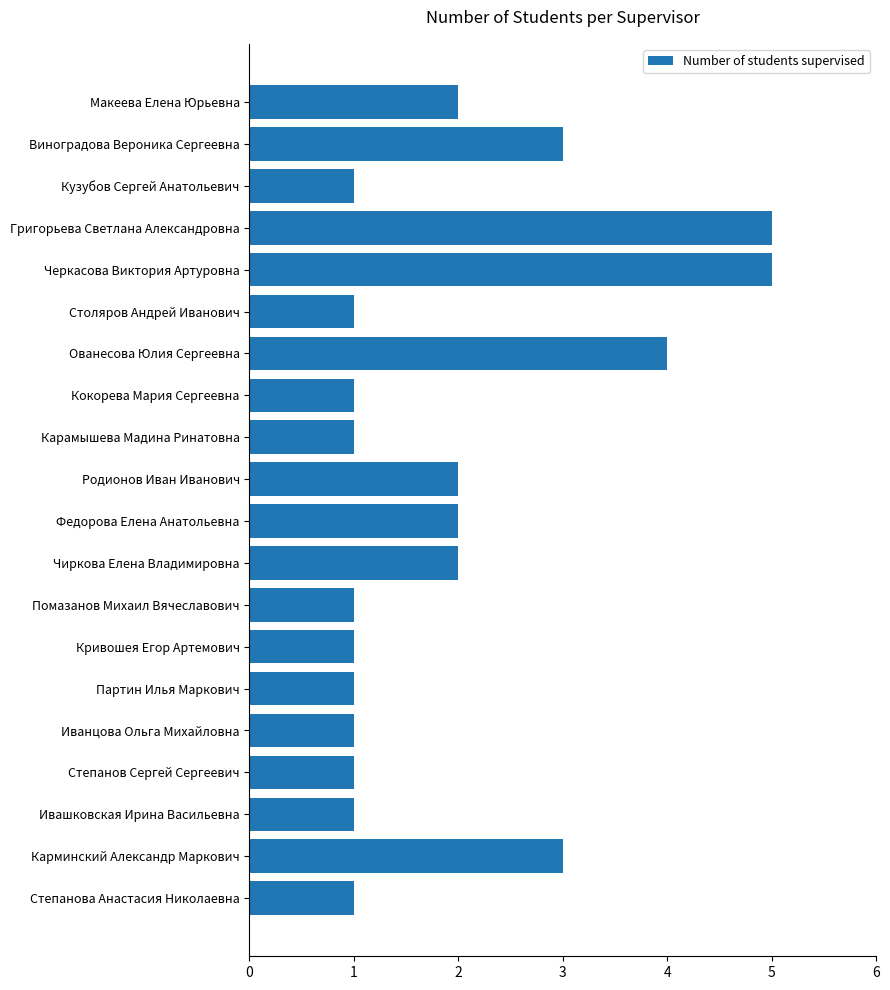

What is the difference between the second highest and second lowest values?

4